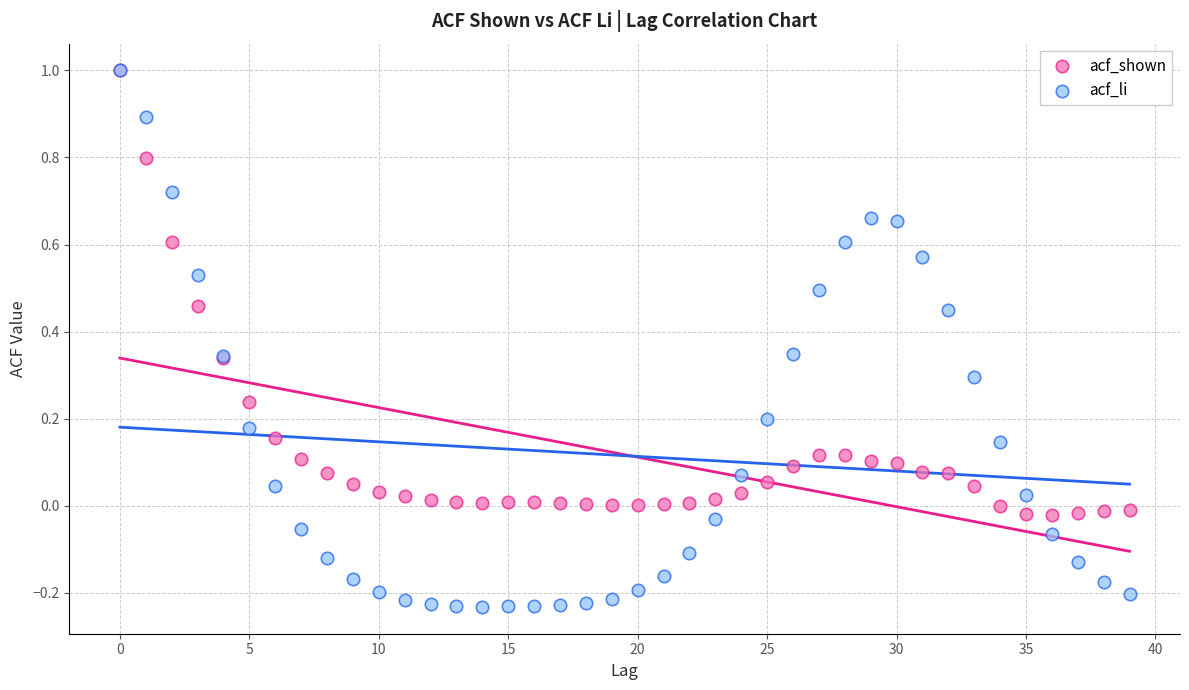

What are all the series names shown in the legend?

acf_shown, acf_li